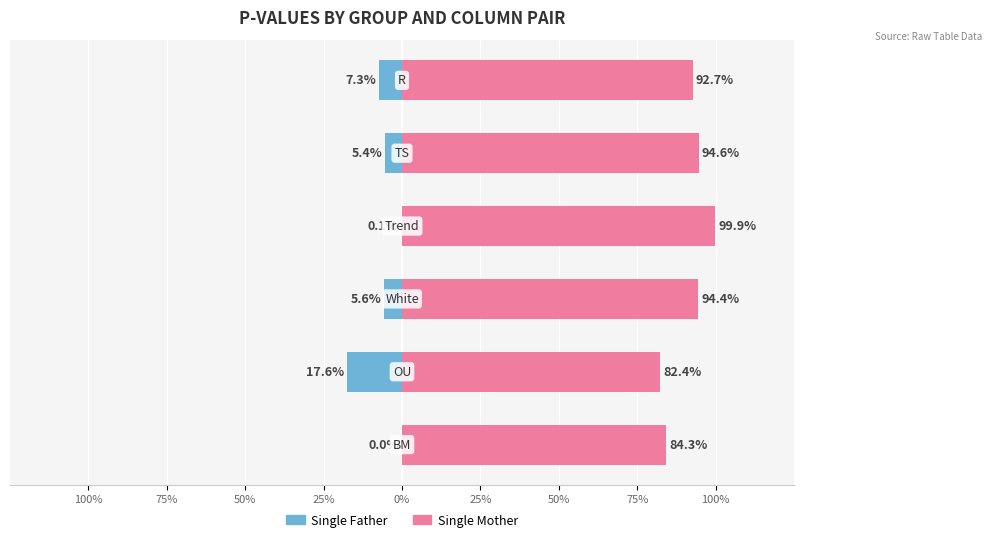

Between R and TS, which is larger?

R